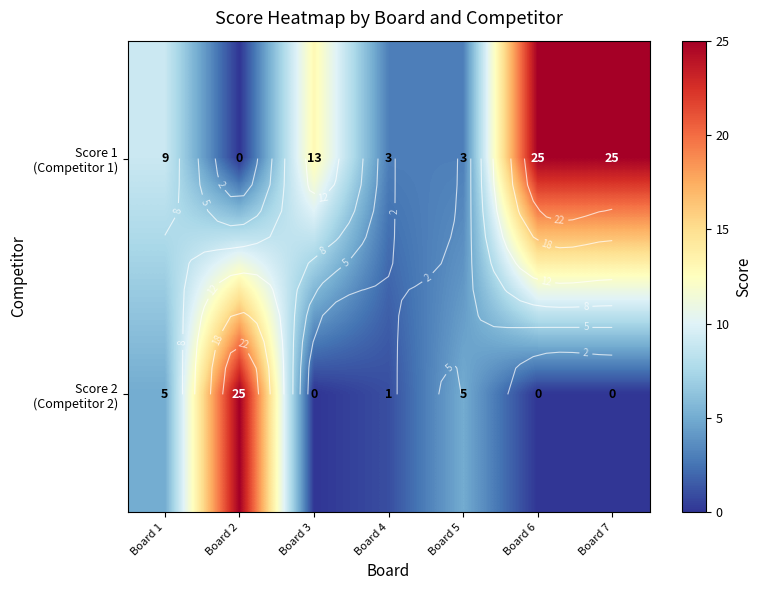

Between Board 6 and Board 7, which is larger?

Board 6